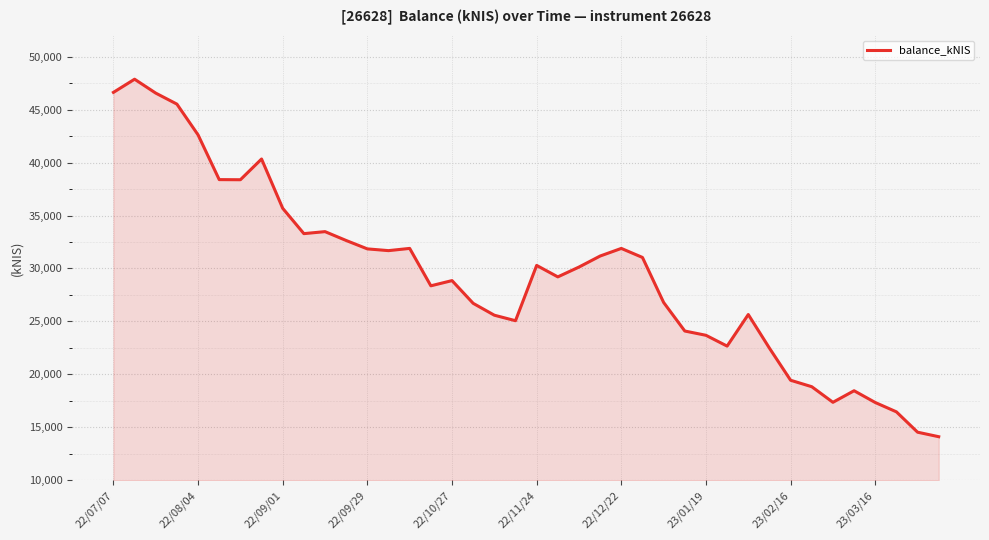

What is the difference between the maximum and minimum values?

33761.4